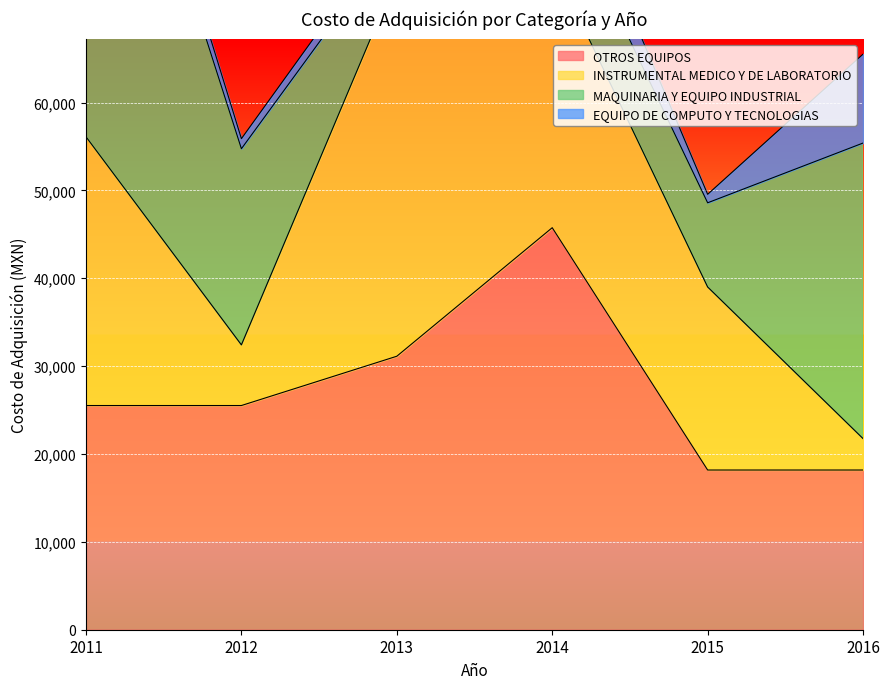

How many data points in MAQUINARIA Y EQUIPO INDUSTRIAL are above 22324?

2